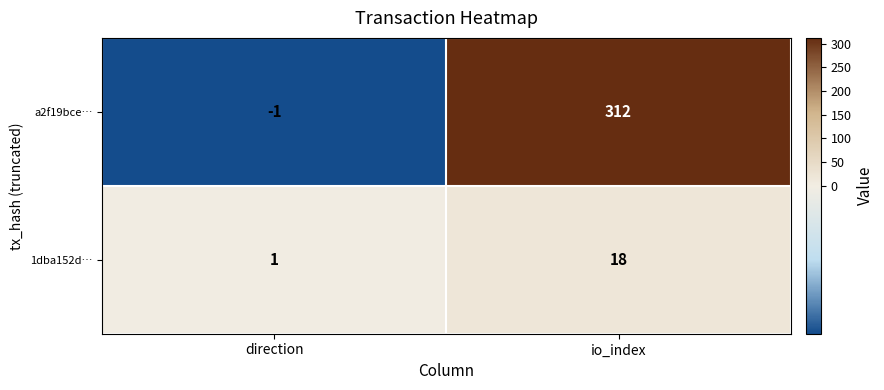

Which series has the largest range (max minus min)?

a2f19bce…